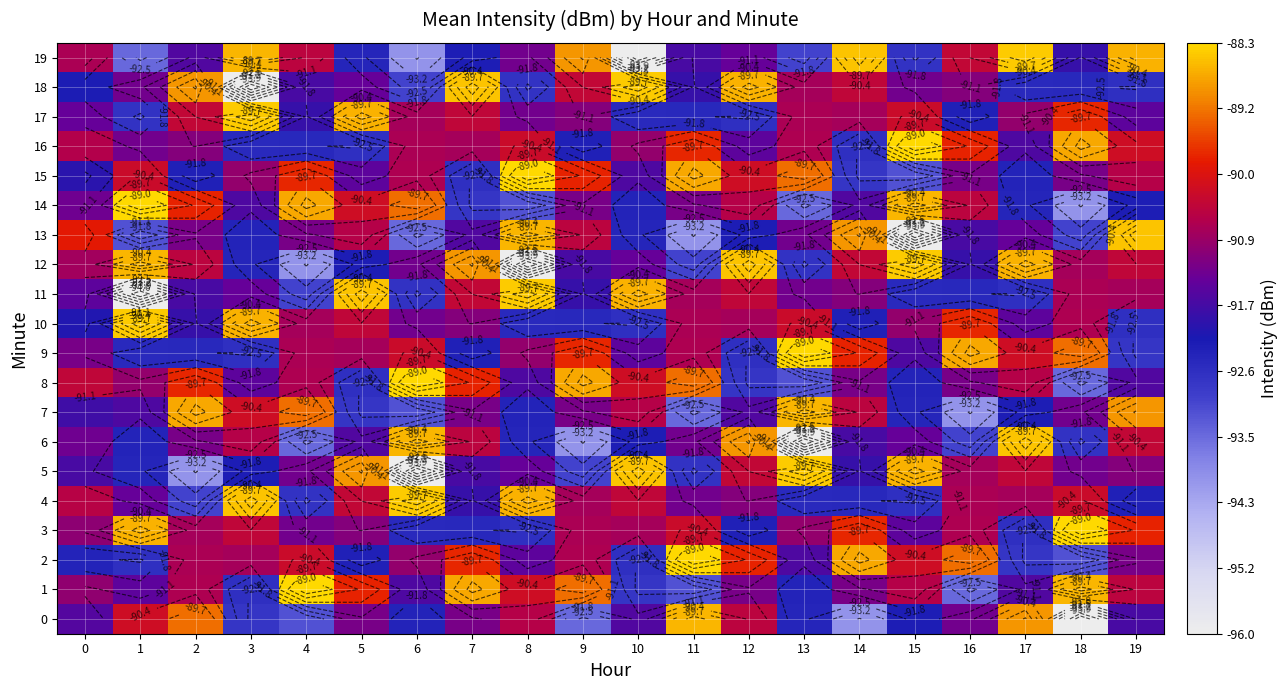

The 19 series shows -88.6 at 3. True or false?

True